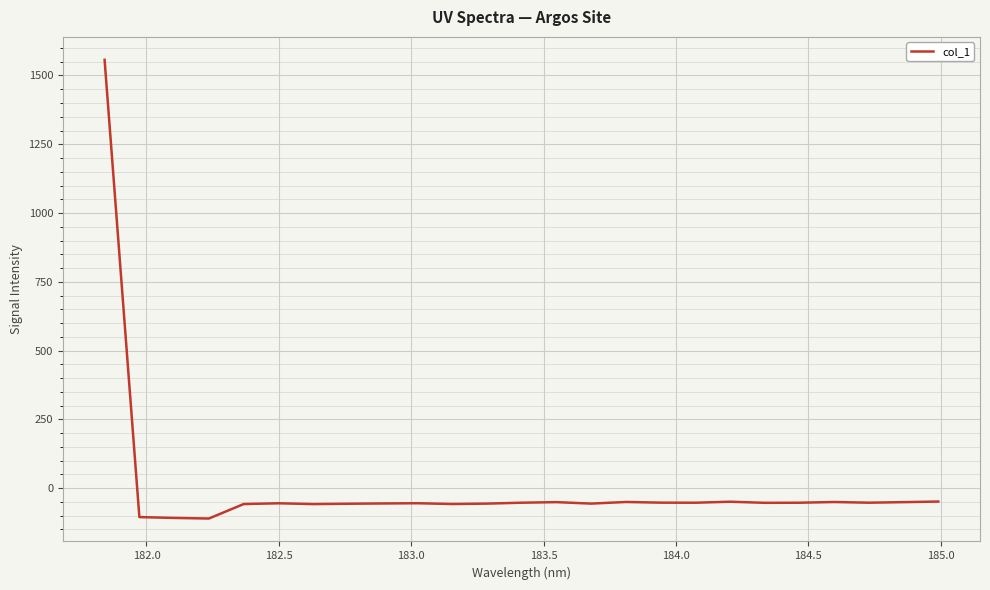

What is the maximum value shown in the chart?

1556.9